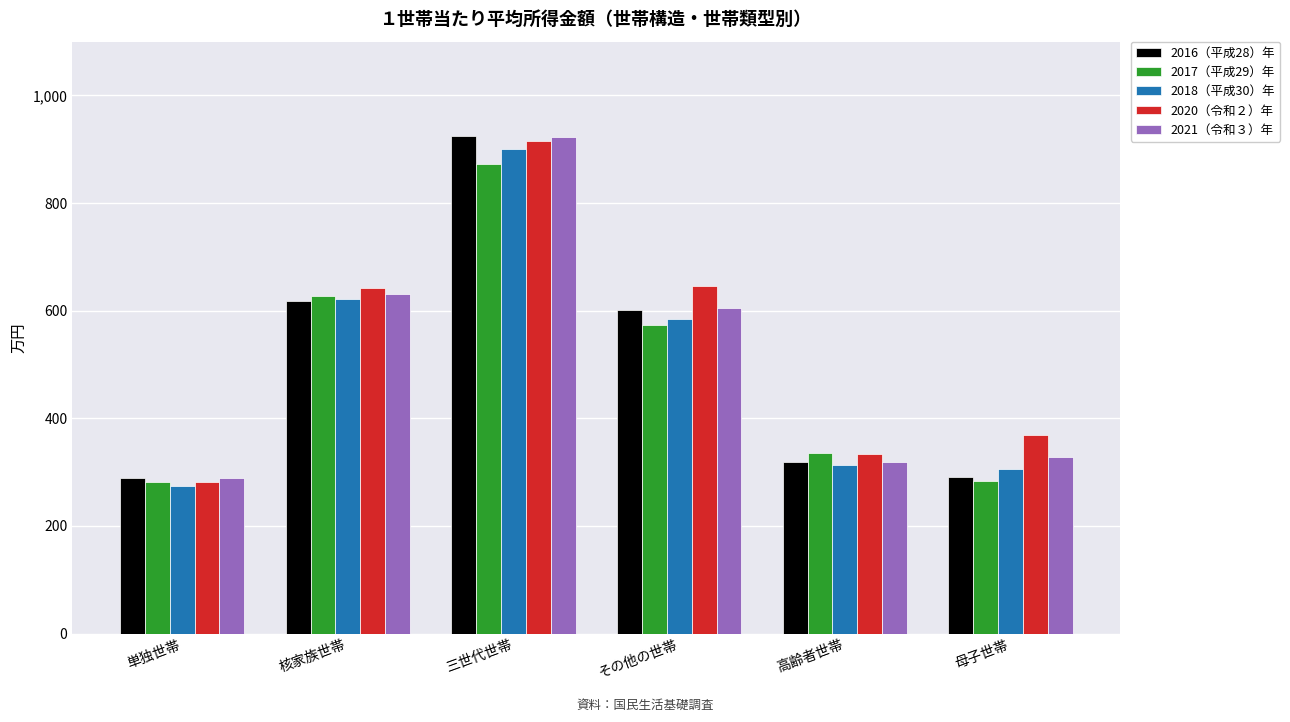

What is the lowest value of the 2020（令和２）年 series?

281.2